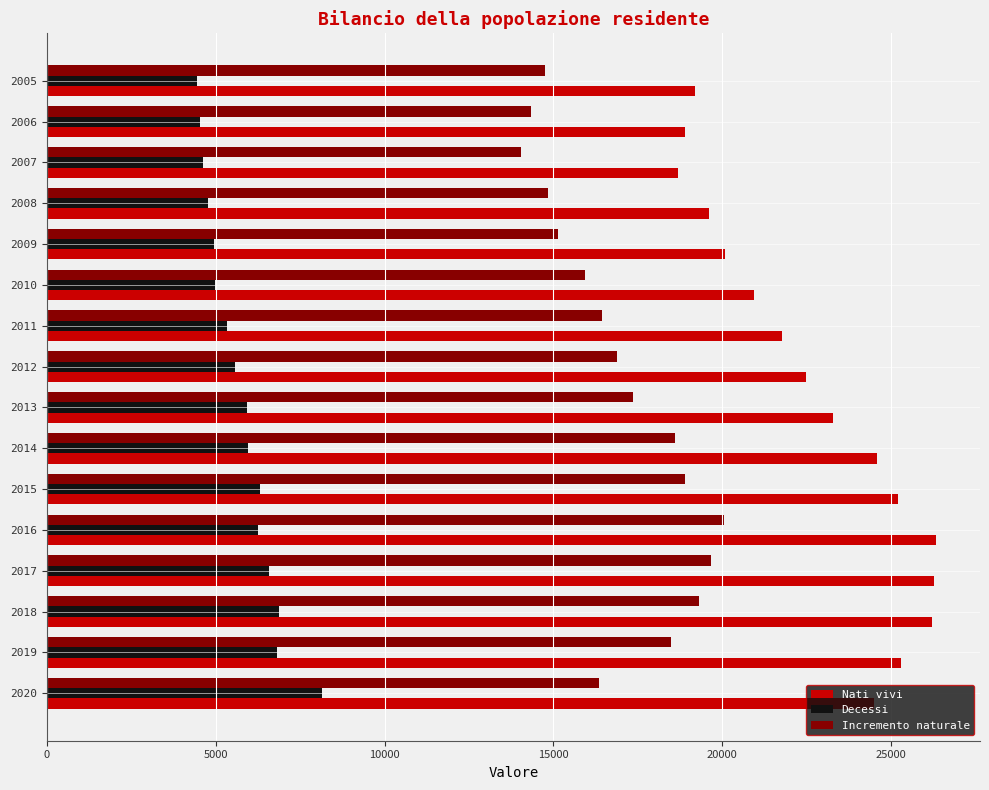

The value of Decessi at 2005 is 4441. True or false?

True